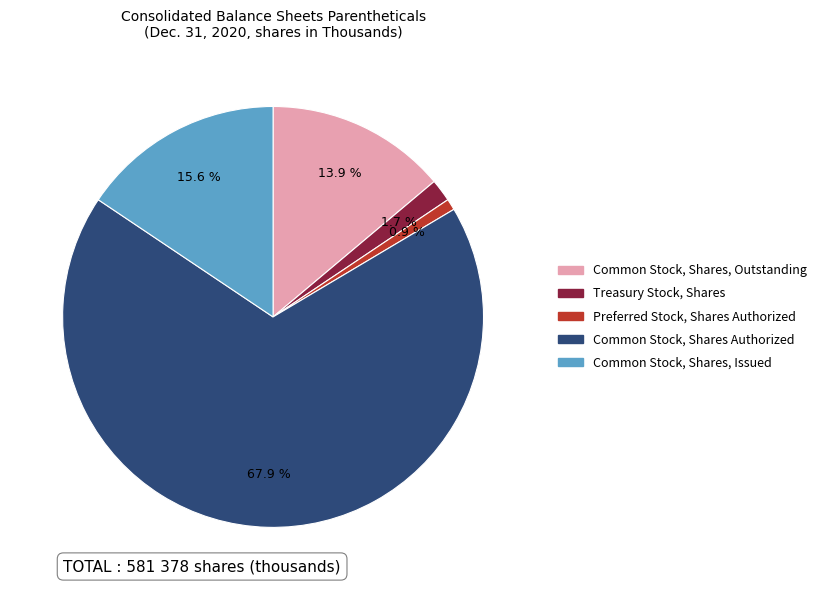

What is the smallest slice in the pie chart?

Preferred Stock, Shares Authorized